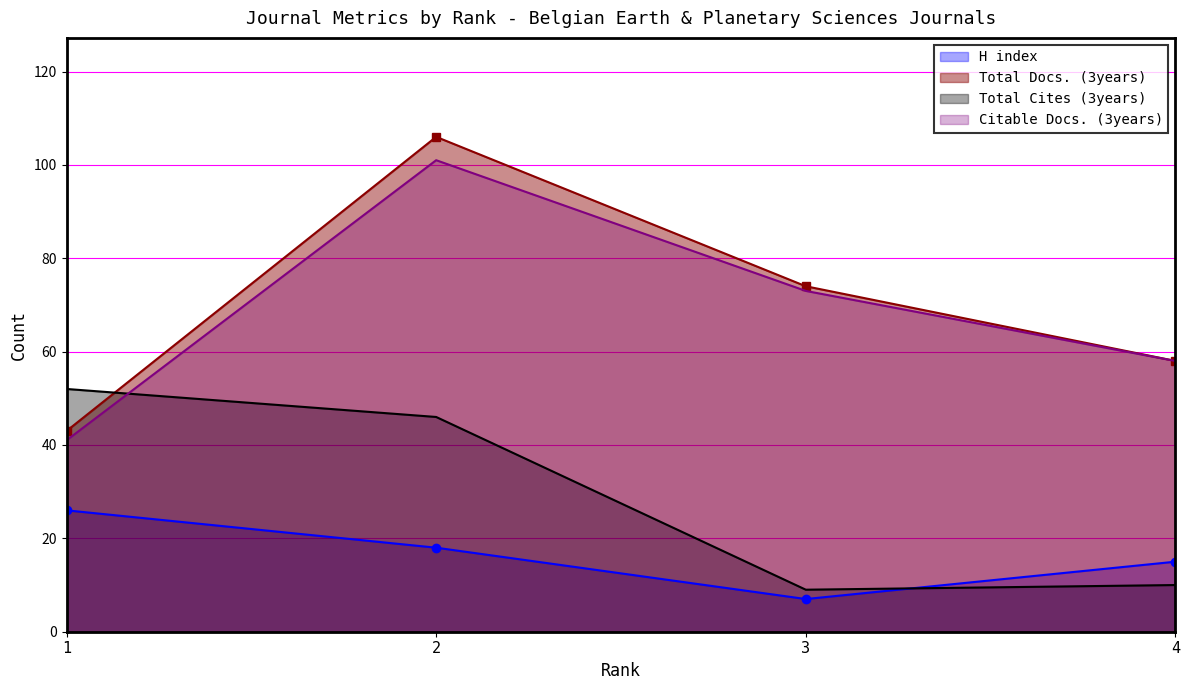

Where does the Total Cites (3years) series first go above 46?

1